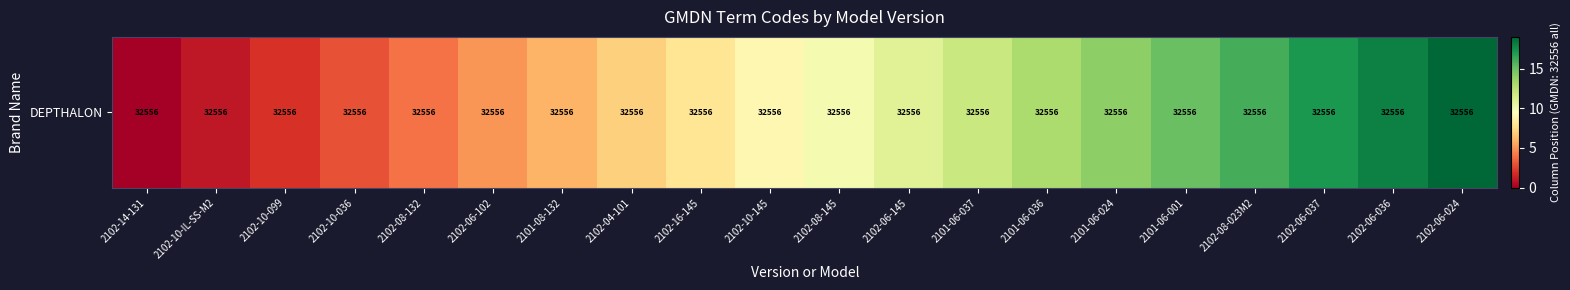

Which label corresponds to the smallest value in the chart?

2102-14-131